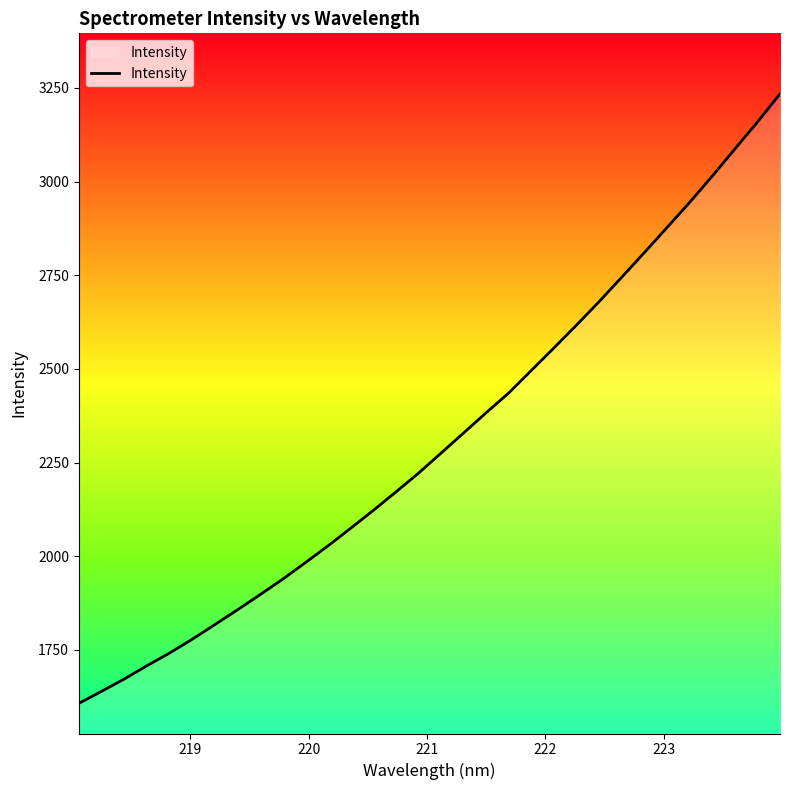

What is the maximum value shown in the chart?

3233.8